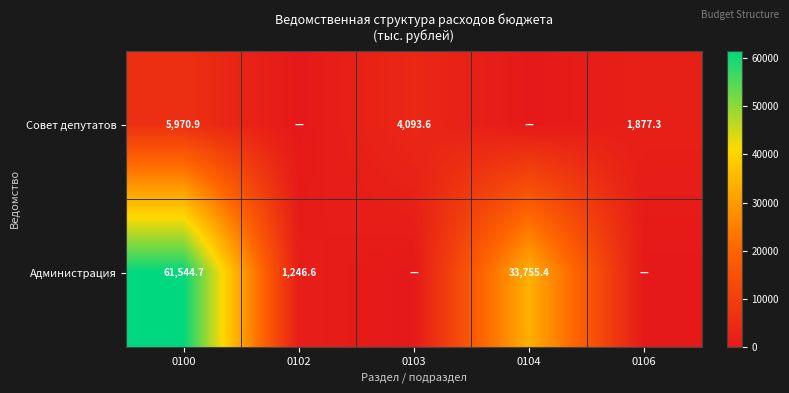

What is the total value across all series at 0100?

67515.6